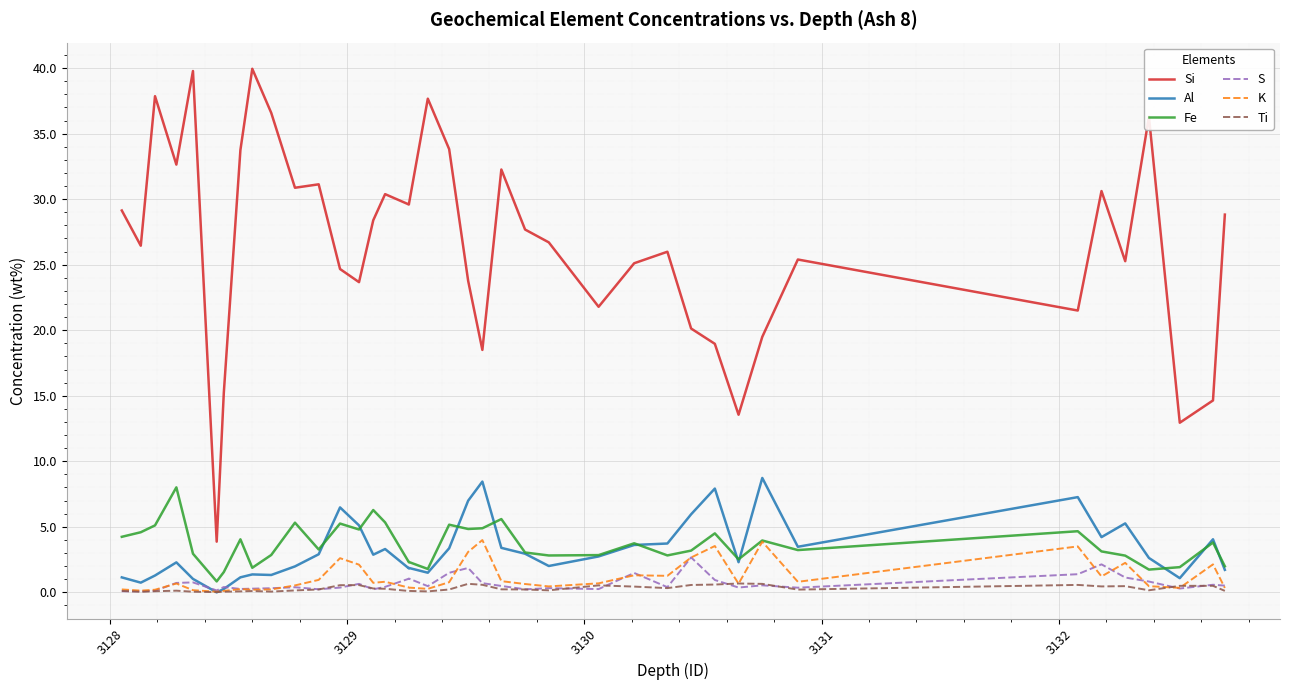

What is the value of the K point at the 31st from the left?

0.7